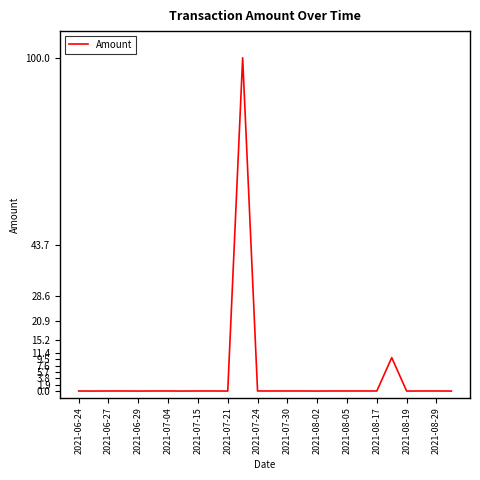

What is the difference between the maximum and minimum values?

100.0